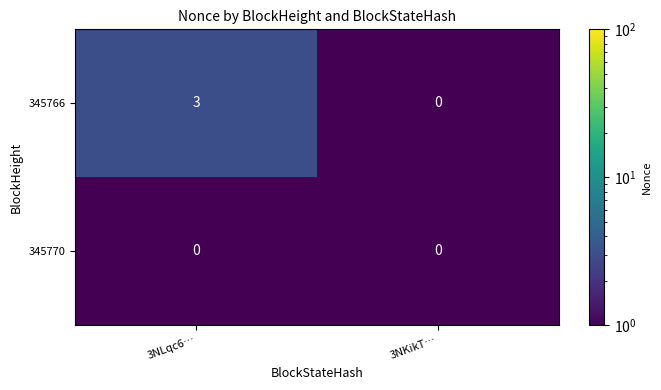

What is the total value across all series at 3NKikT…?

0